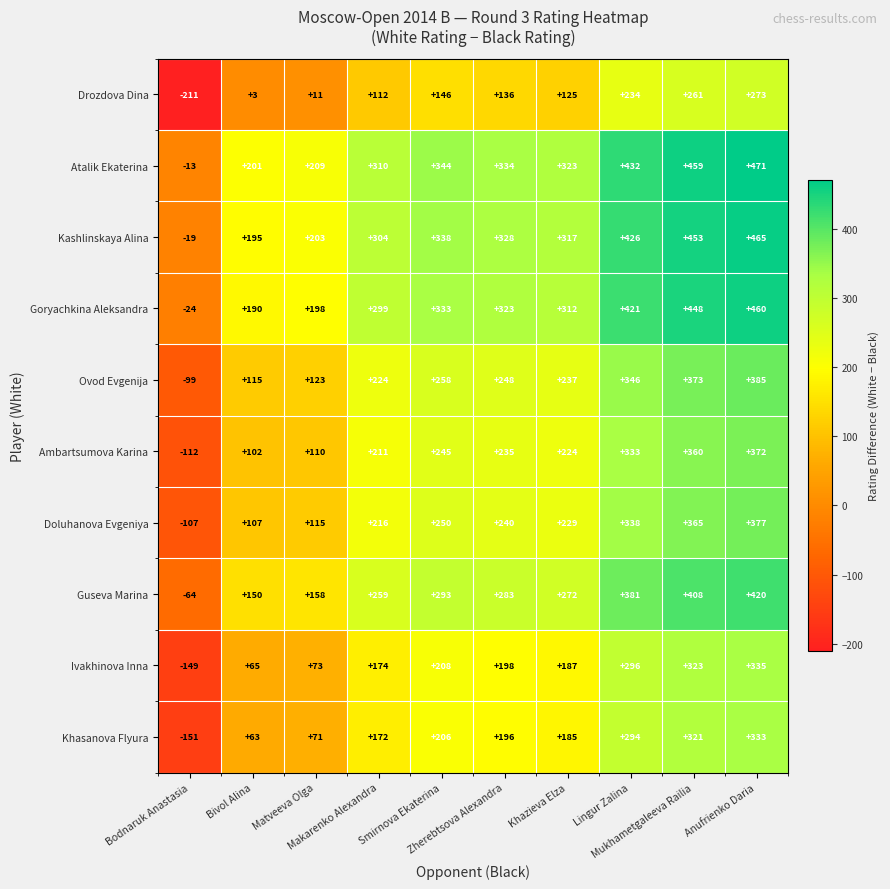

Rank the series at Mukhametgaleeva Railia from lowest to highest value.

Drozdova Dina, Khasanova Flyura, Ivakhinova Inna, Ambartsumova Karina, Doluhanova Evgeniya, Ovod Evgenija, Guseva Marina, Goryachkina Aleksandra, Kashlinskaya Alina, Atalik Ekaterina